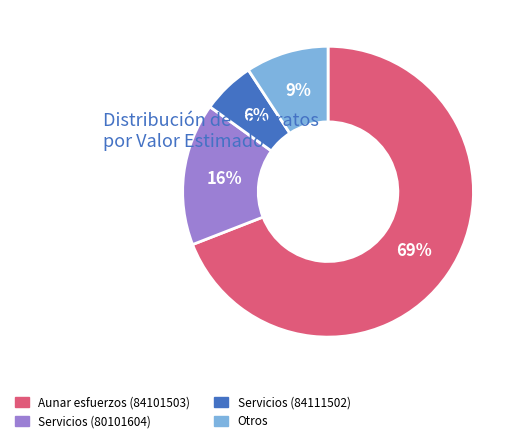

Does any single category account for the majority?

Yes